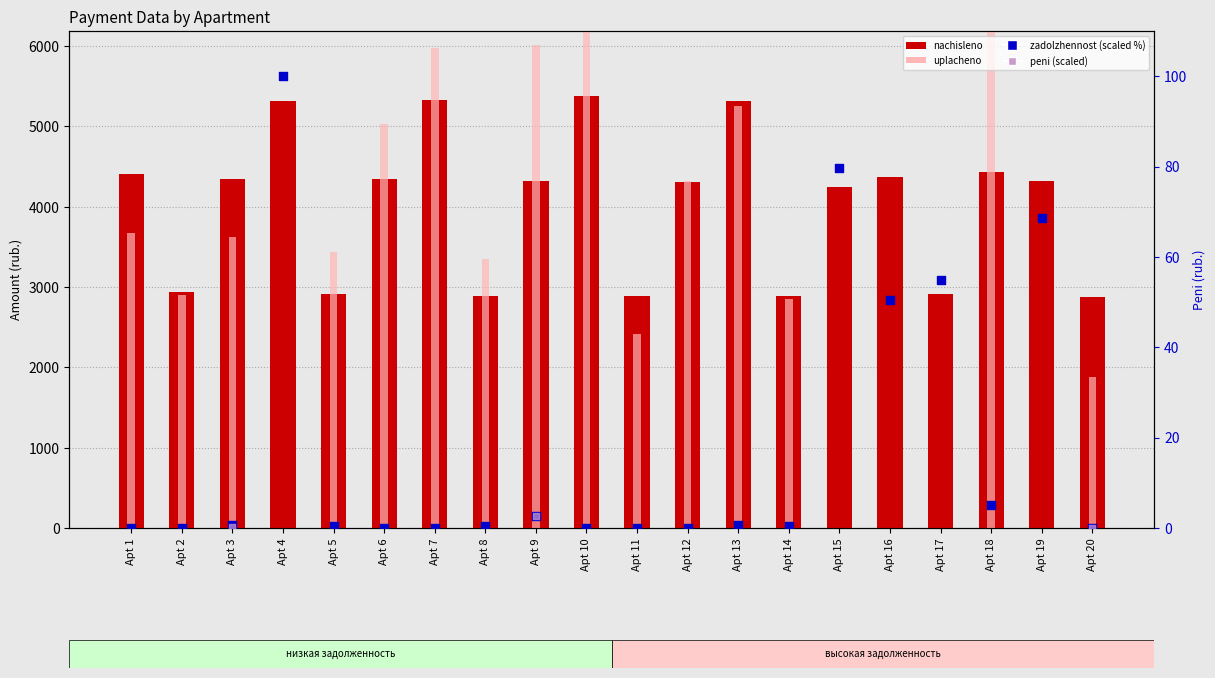

What are all the series names shown in the legend?

nachisleno, uplacheno, zadolzhennost (scaled %), peni (scaled)